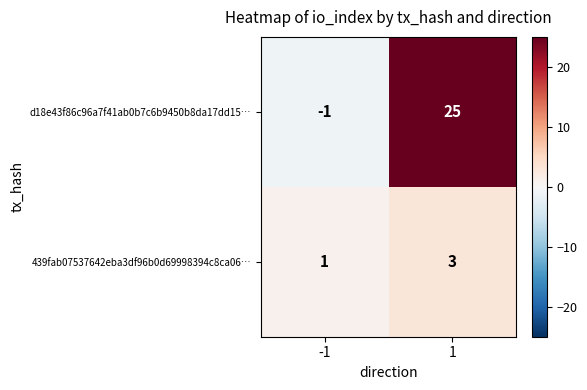

What is the total value across all series at 1?

28